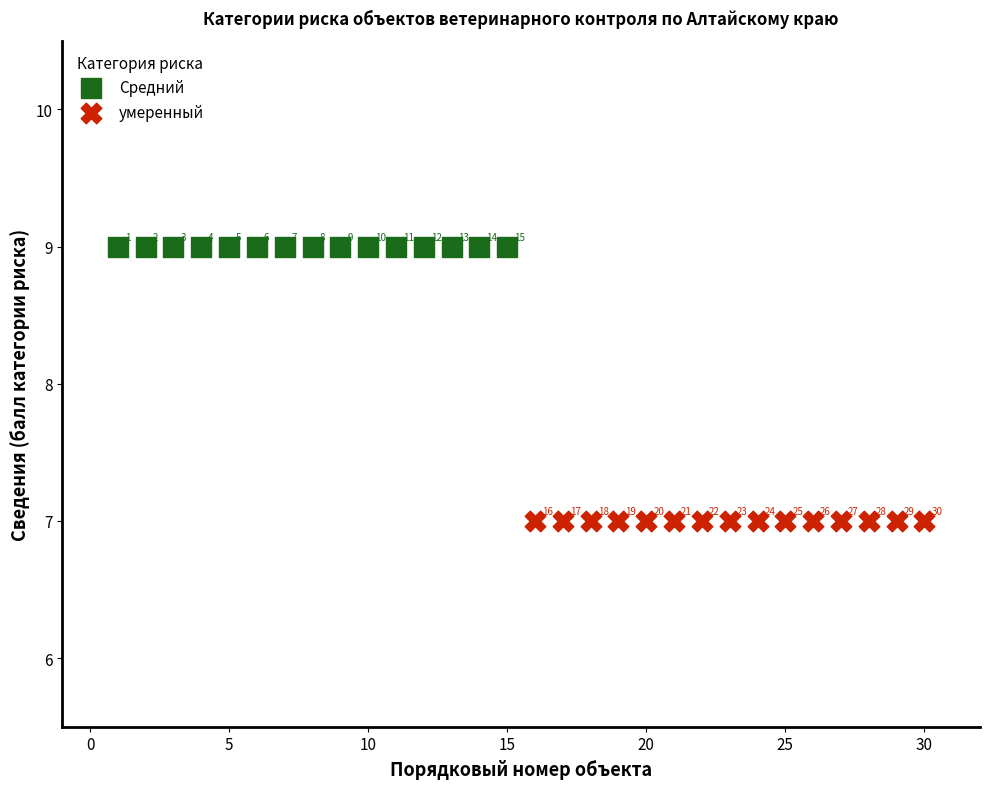

Which series contains the lowest Y value?

умеренный